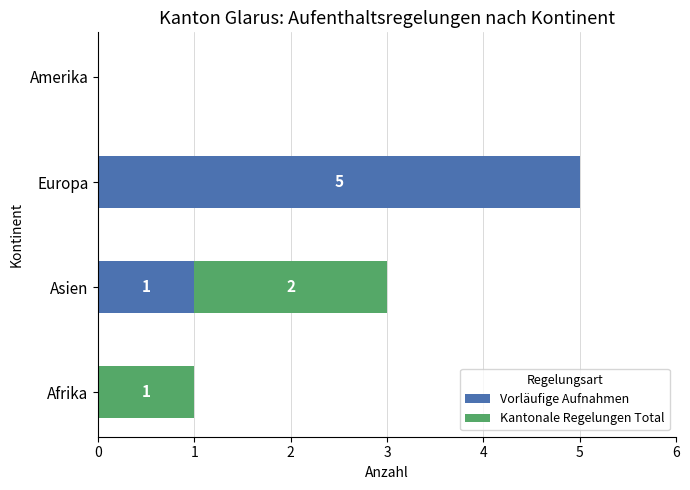

Is it true that Vorläufige Aufnahmen equals 8 at Europa?

False